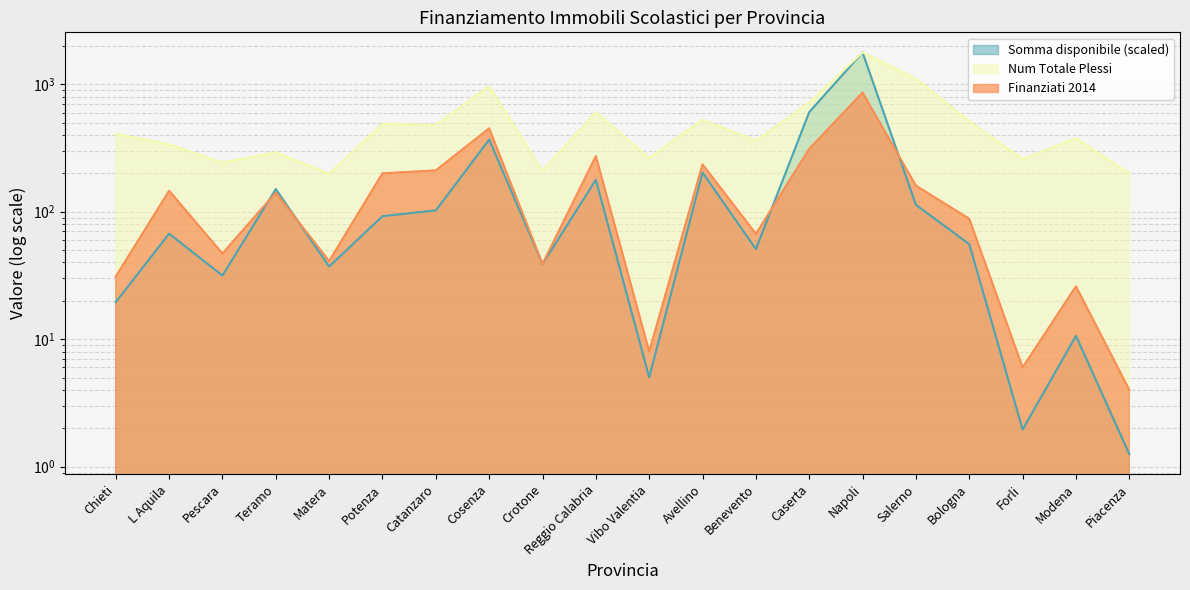

What are all the series names shown in the legend?

Somma disponibile, Num Totale Plessi, Finanziati 2014